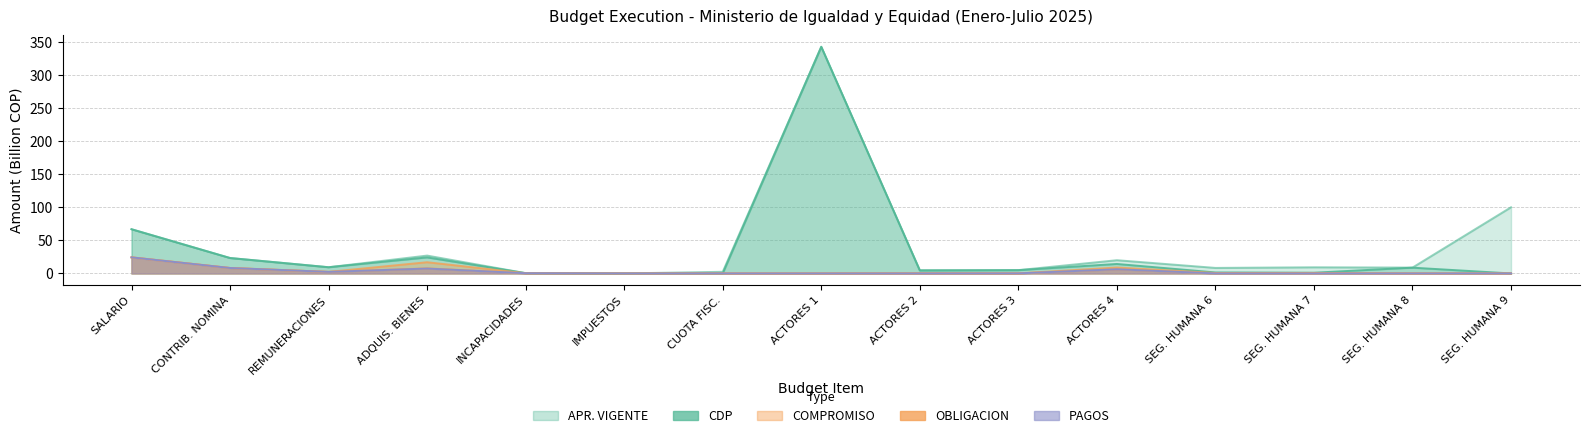

True or false: OBLIGACION has more than 0 points higher than both neighbors.

True